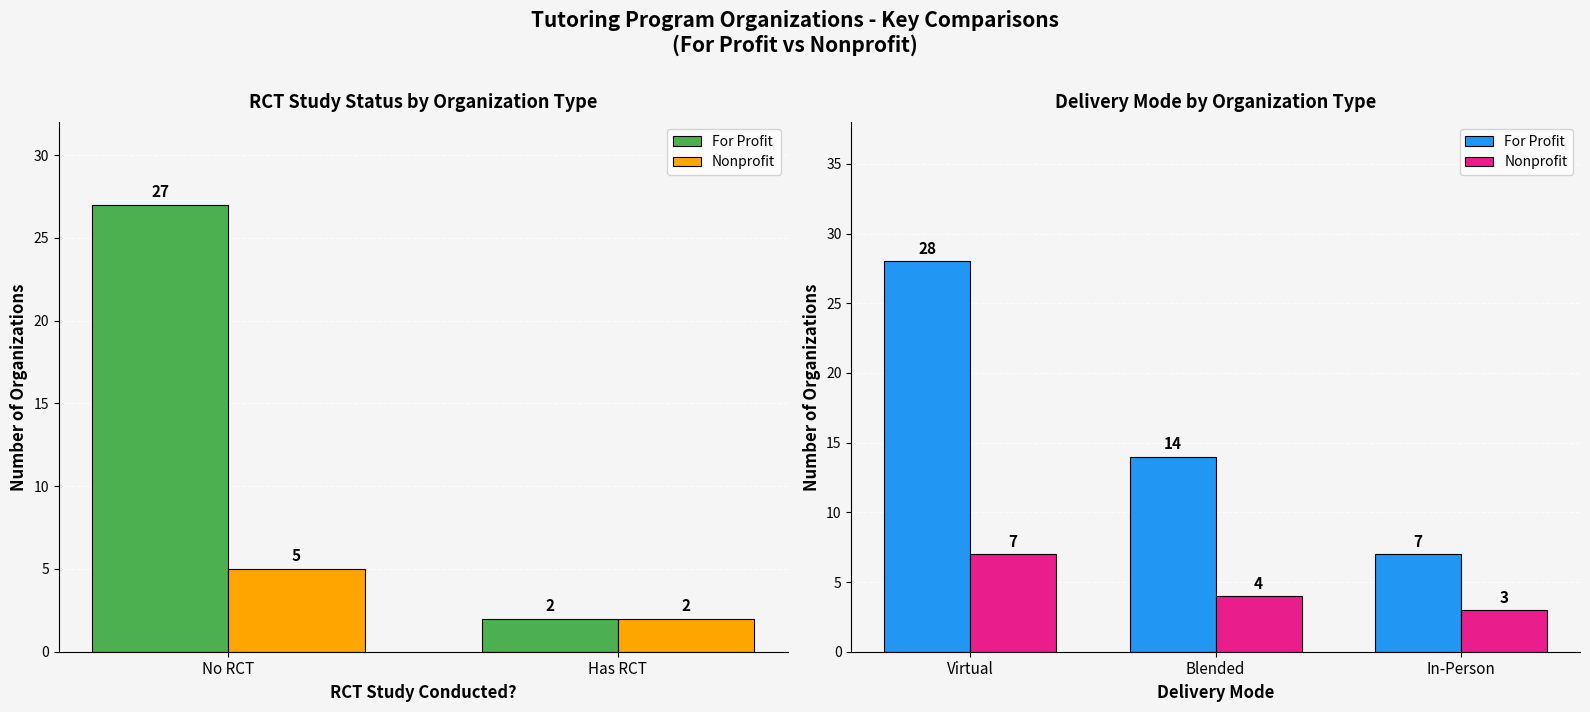

What is the value of the Nonprofit bar at the 1st from the left?

7